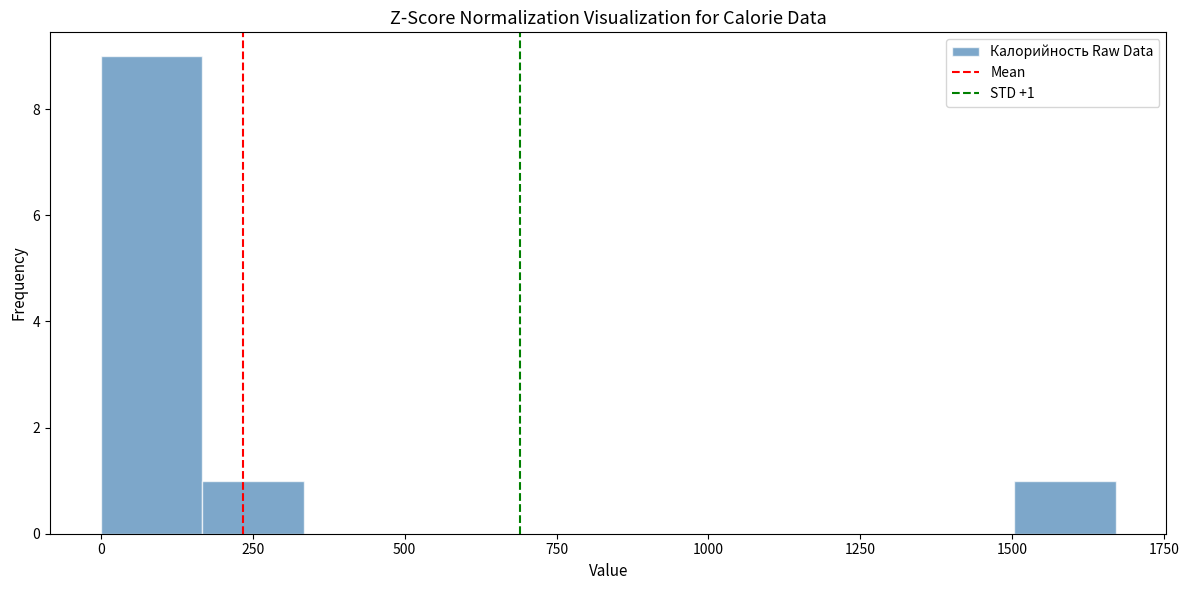

Read against the x-axis, roughly where is the centre of the tallest bar?

100